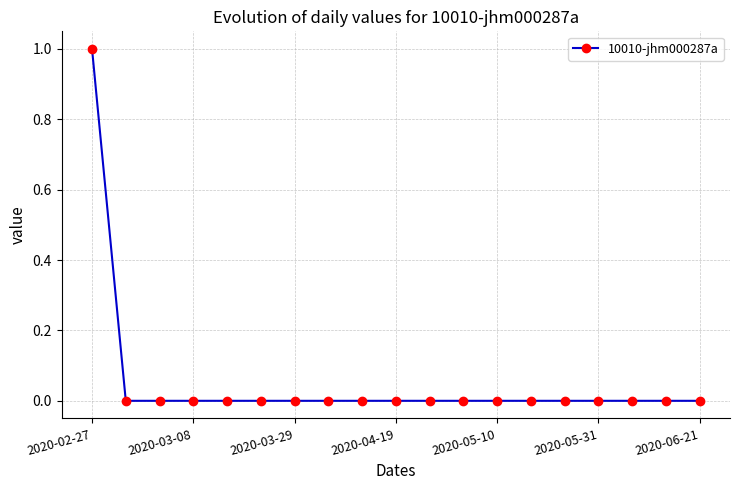

Reading left to right, transcribe all the data shown in this chart.

1	0	0	0	0	0	0	0	0	0	0	0	0	0	0	0	0	0	0